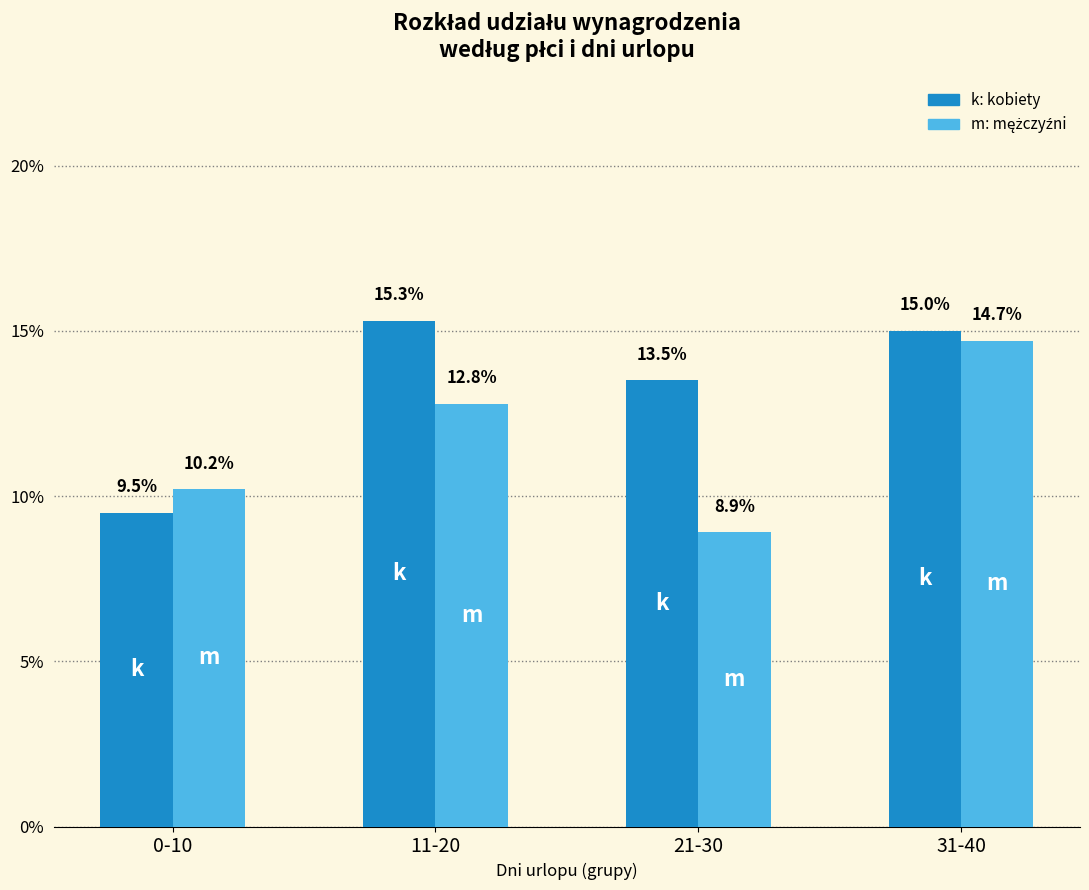

What is the difference between the highest and lowest values at 11-20?

2.5